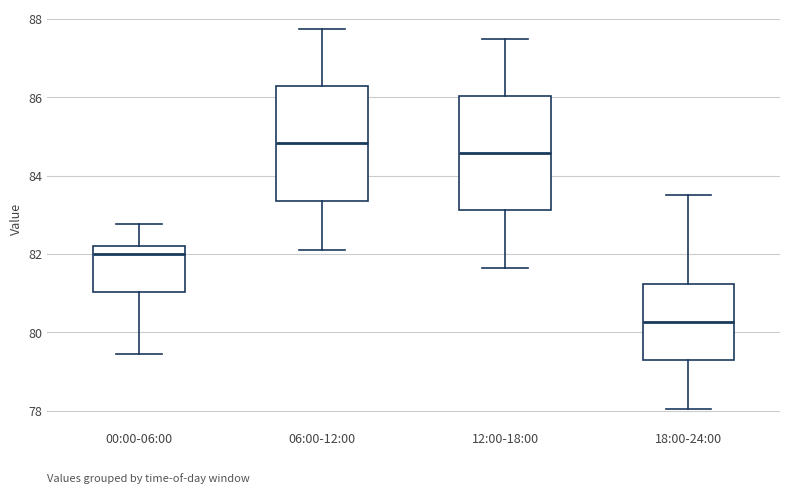

Which box has the lowest median line?

18:00-24:00